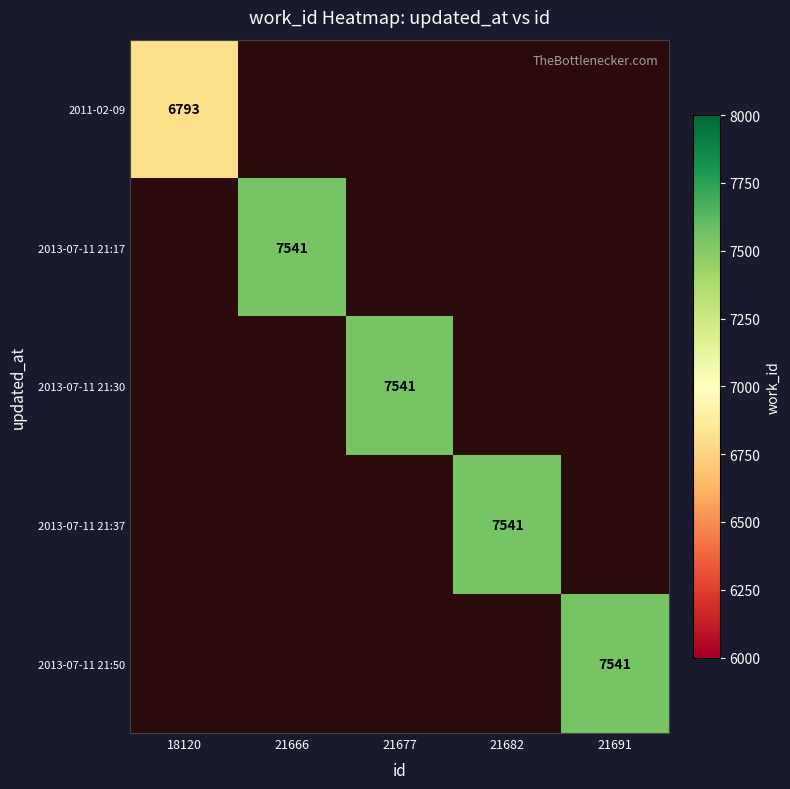

What is the sum of the 2011-02-09 values at 21677 and 18120?

6793